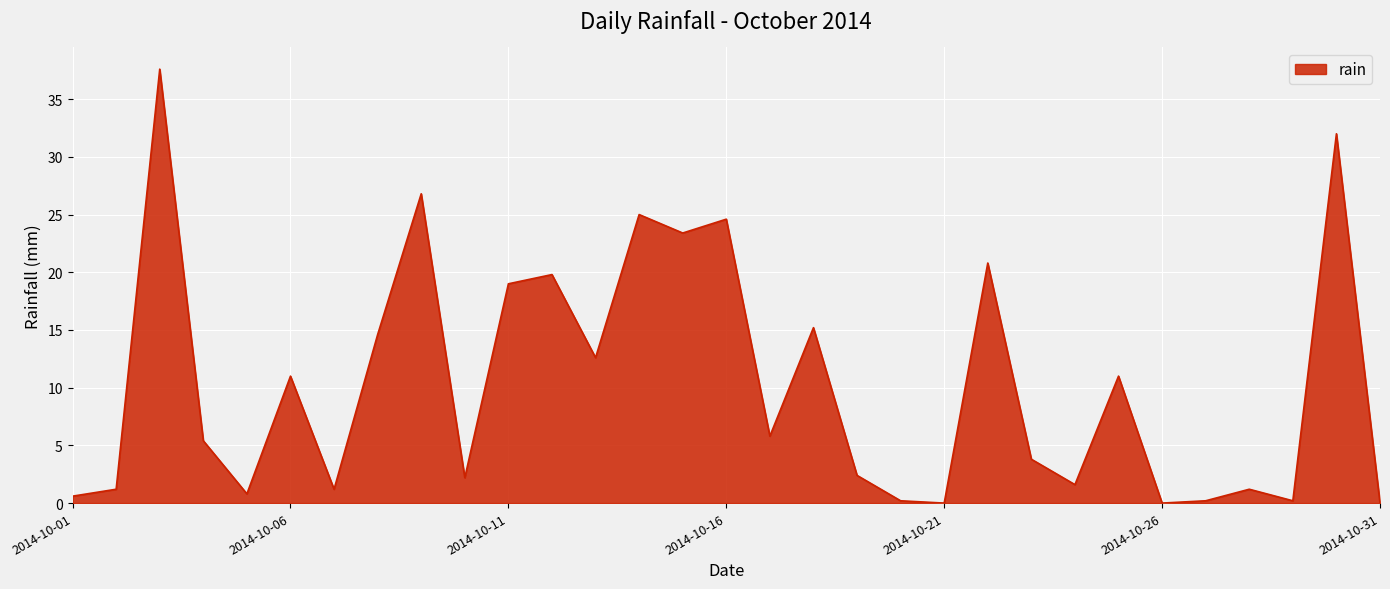

What is the difference between the second highest and minimum values?

32.0